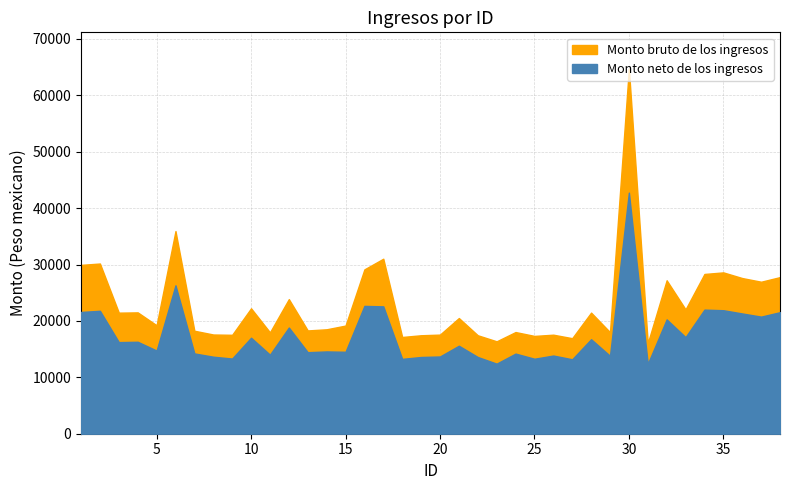

What is the difference between the maximum and minimum values in the Monto bruto de los ingresos series?

48652.6